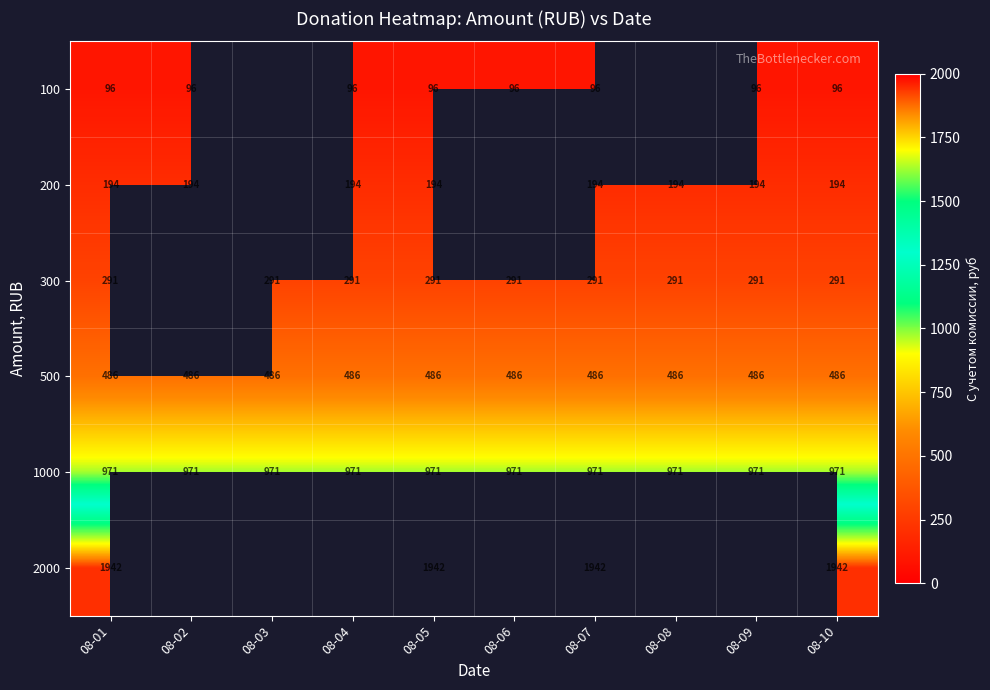

The 100 series shows 149.7 at 08-02. True or false?

False